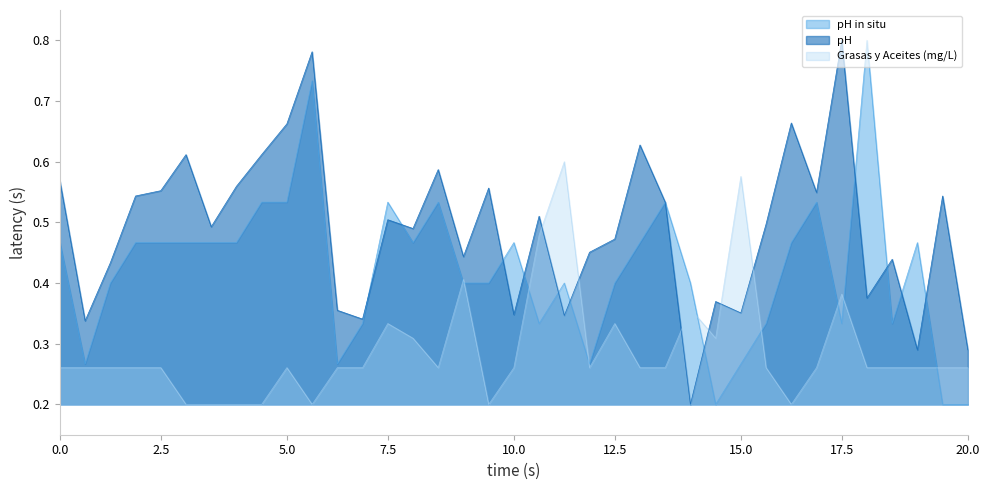

True or false: pH has more than 0 interior local peaks.

True